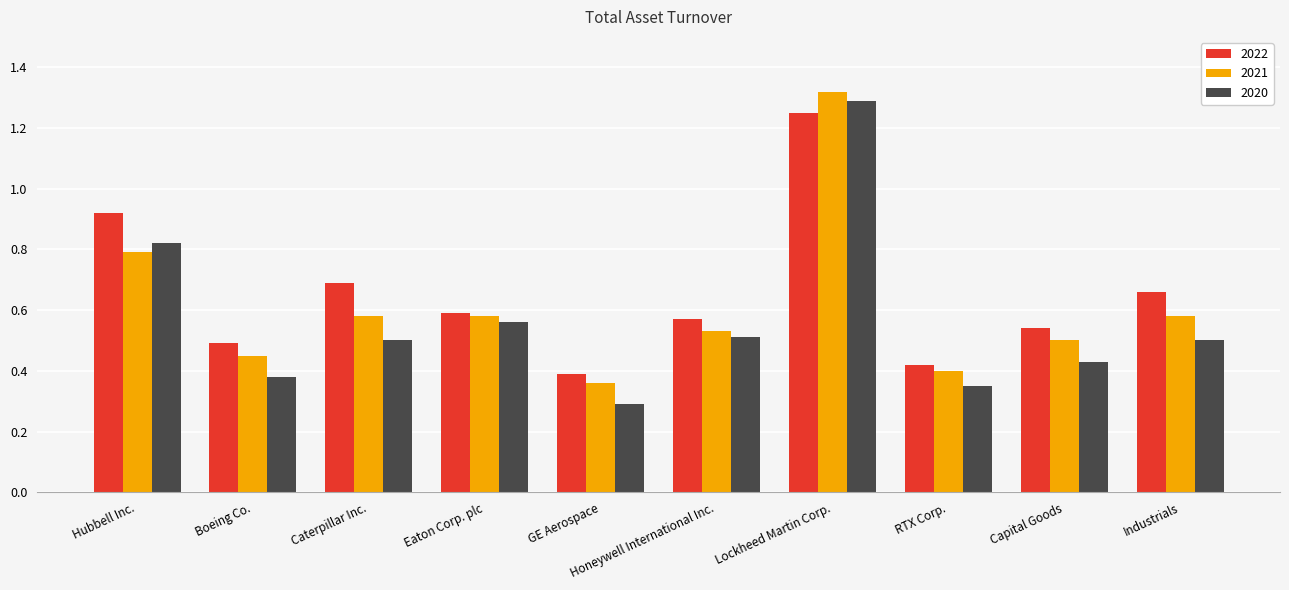

What is the sum of all 2021 values?

6.1